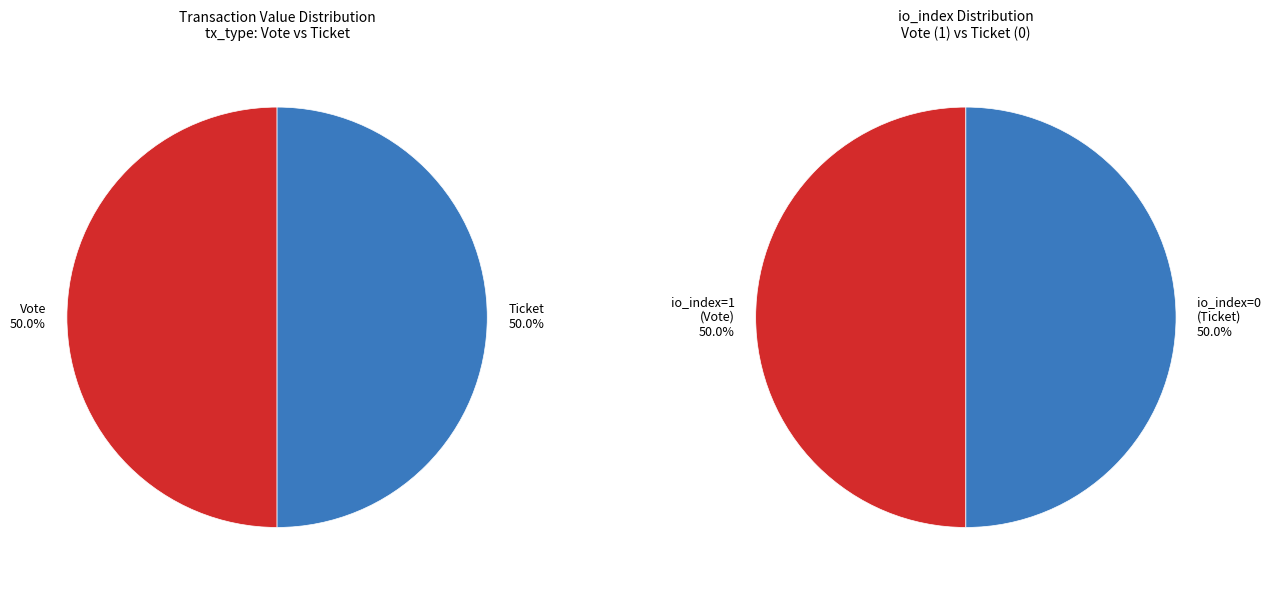

To the nearest percent, what is the combined percentage of Ticket (io_index=0) and Vote (io_index=1)?

100%